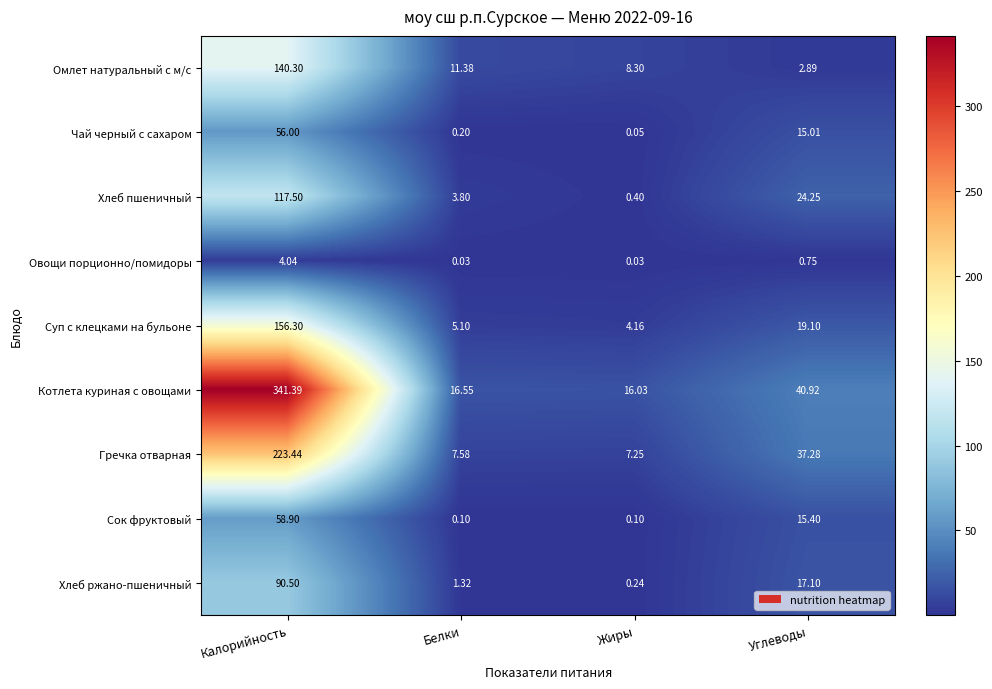

Which category has the highest value in the Гречка отварная series?

Калорийность